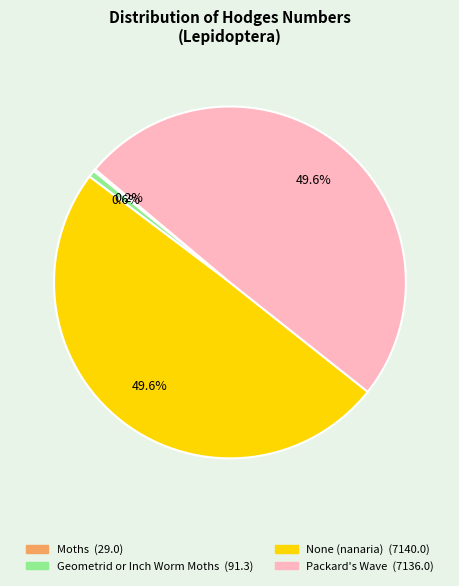

To the nearest percent, what percentage of the pie is None (nanaria)?

50%